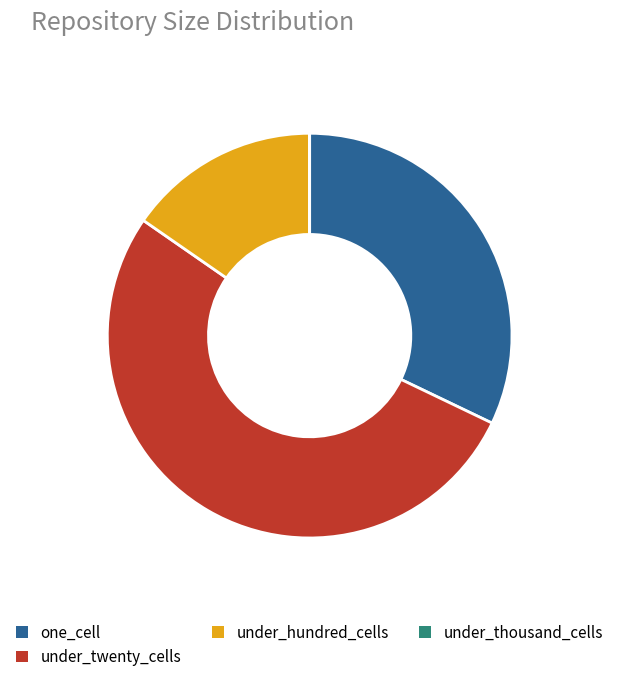

The under_hundred_cells slice represents 15% of the pie. True or false?

True